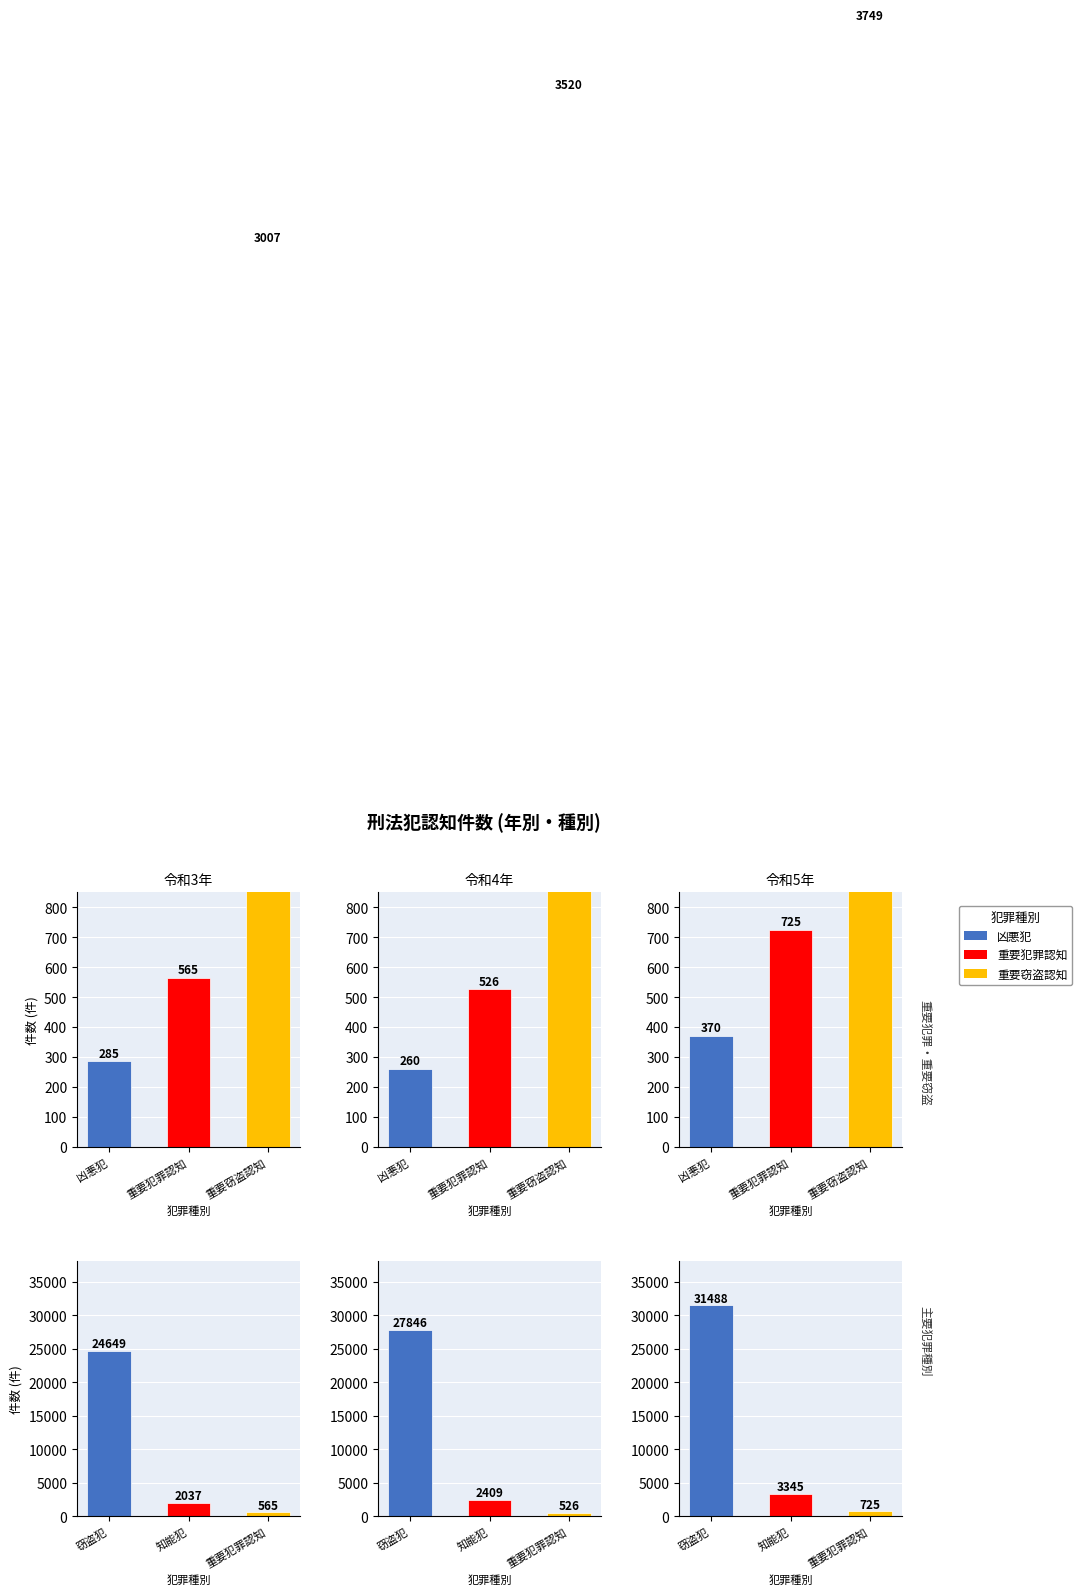

How many data points in 知能犯 are above 2409?

1